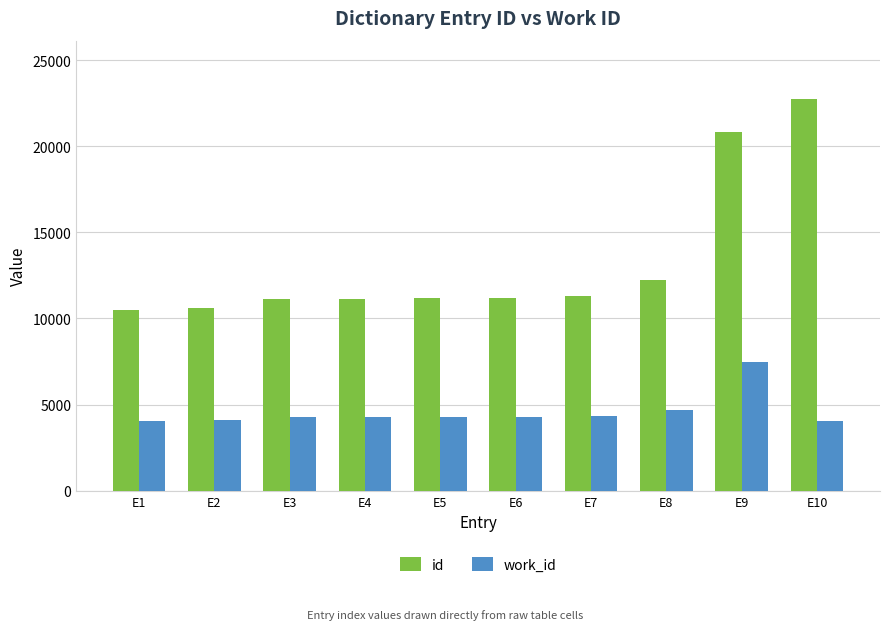

At how many categories does at least one series exceed 4200?

10